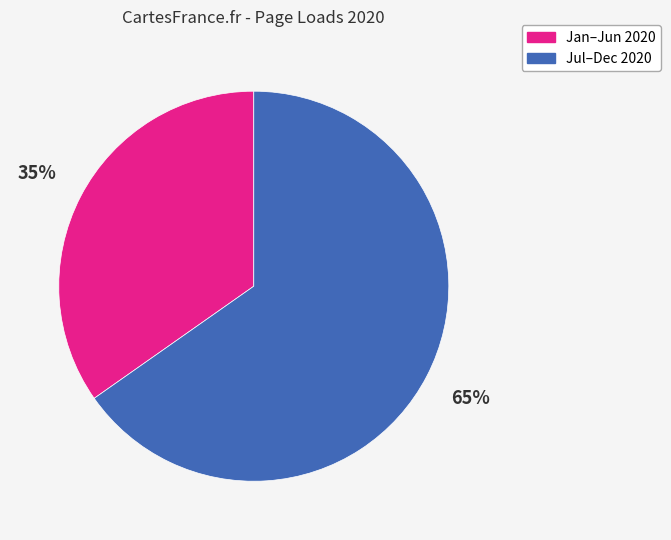

To the nearest percent, what is the average slice percentage?

50%